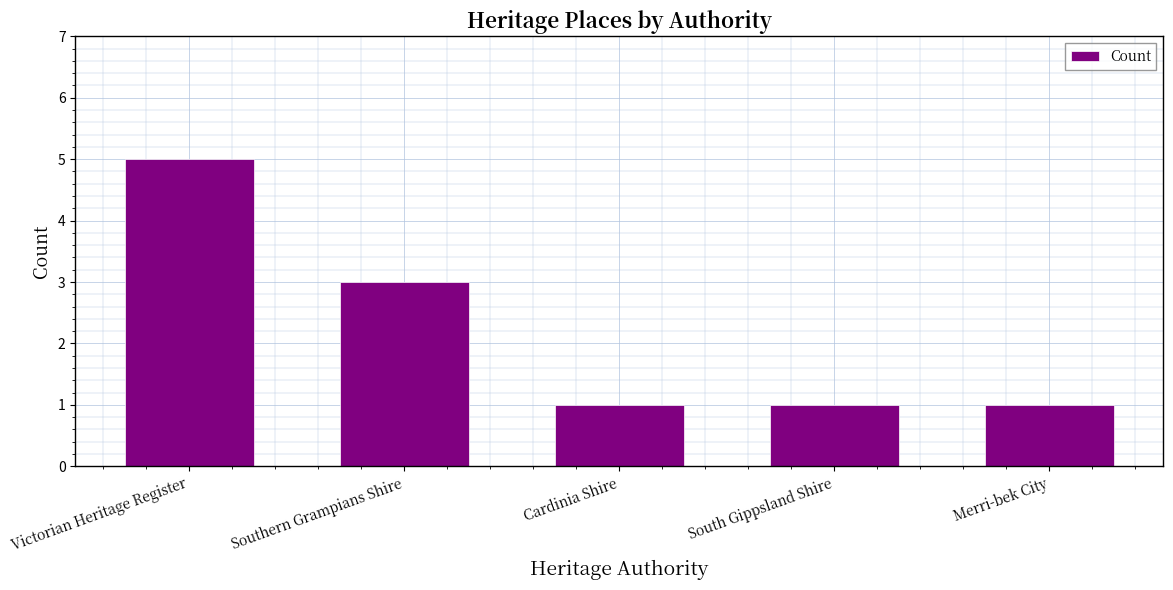

What is the difference between the maximum and minimum values?

4